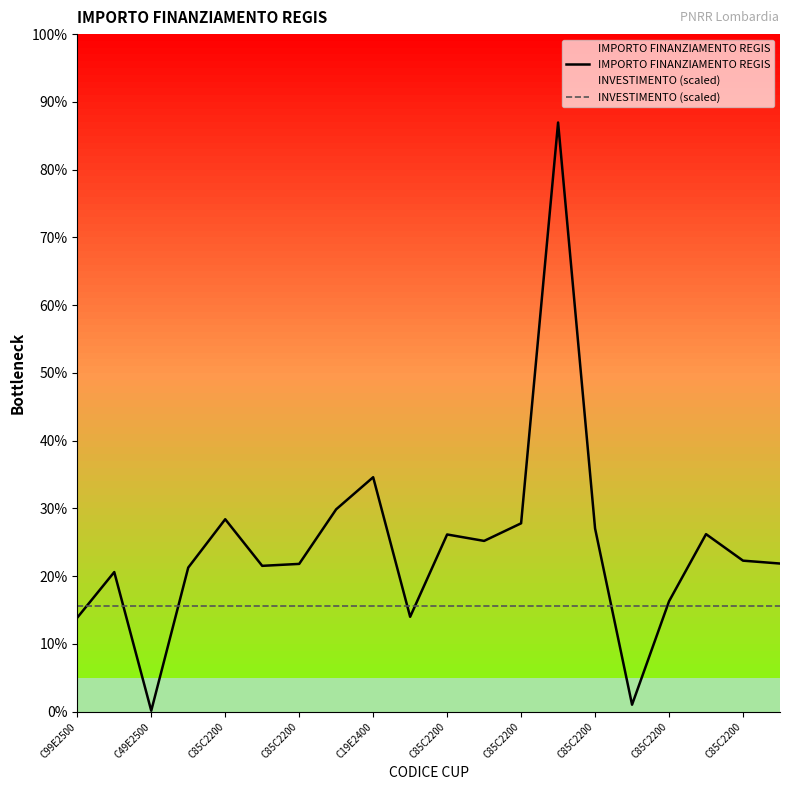

After their last crossing, which series has the higher values: INVESTIMENTO (scaled) or IMPORTO FINANZIAMENTO REGIS?

IMPORTO FINANZIAMENTO REGIS